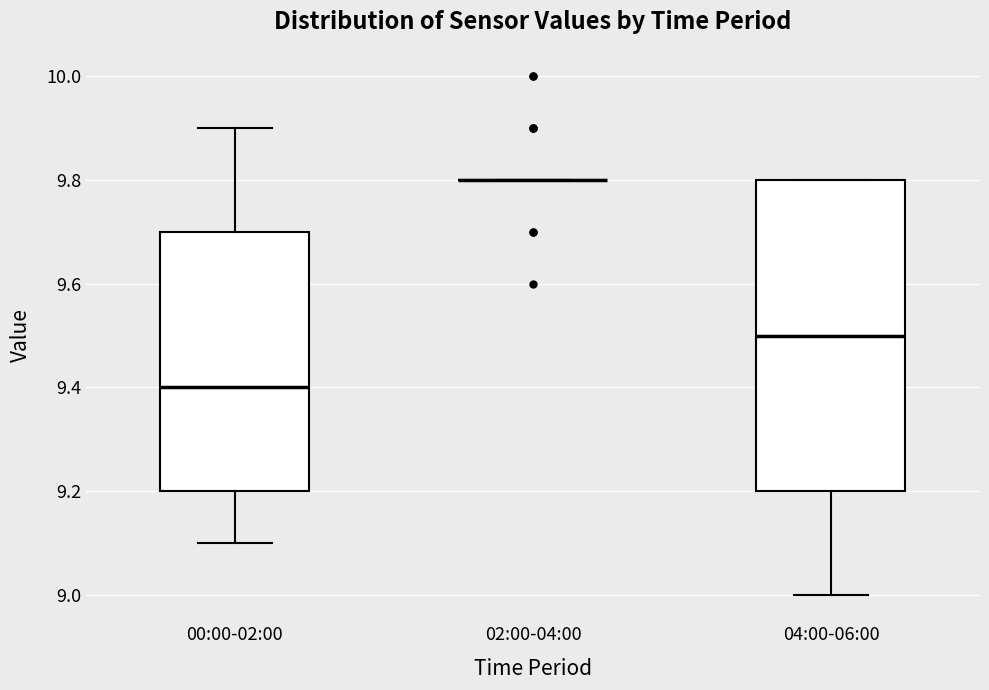

Where does the lower whisker of the box for 04:00-06:00 end on the y-axis? The values are not printed on the chart, so give them approximately, as read against the axis.

9.0